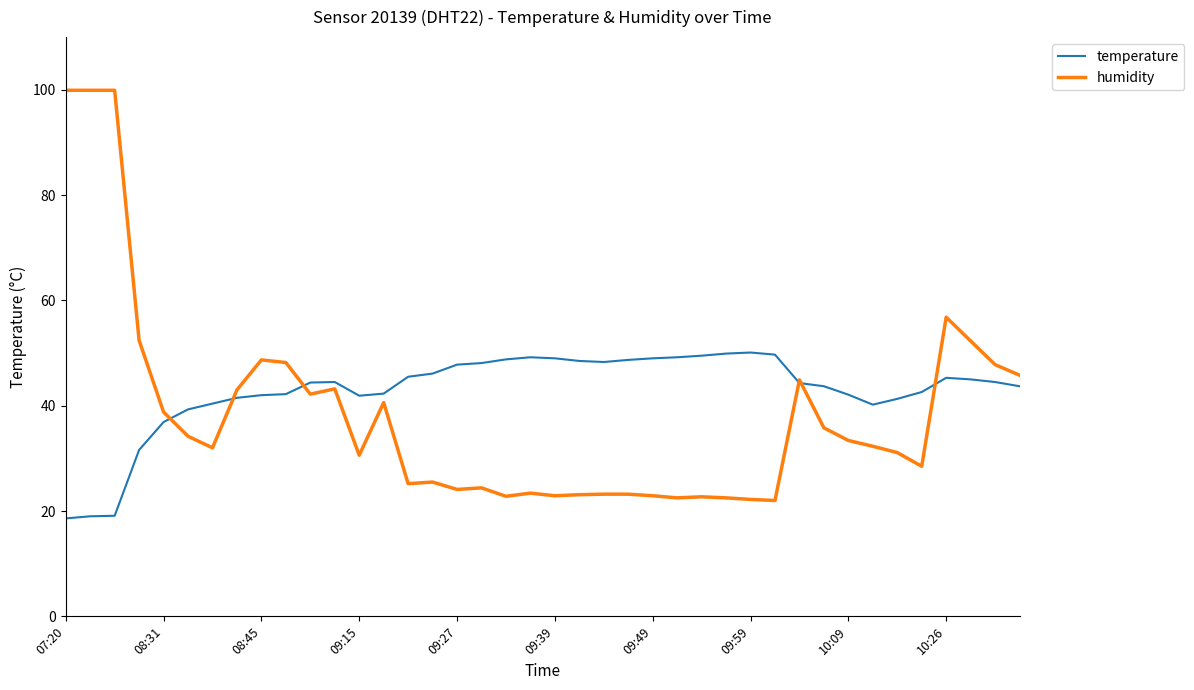

What is the difference between the second highest and second lowest values in the temperature series?

30.9